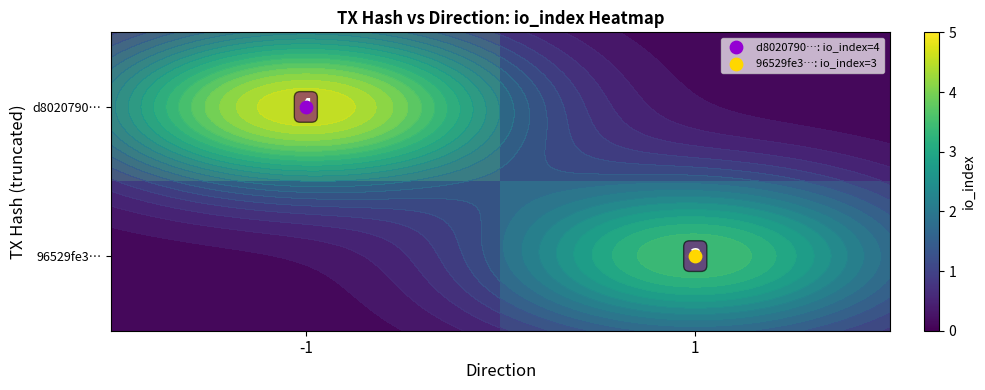

Which category has the highest value in the 96529fe3… series?

1